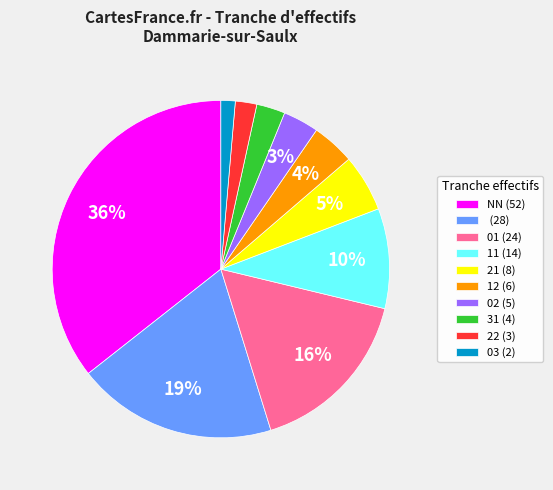

Do 11 (14) and 12 (6) together represent more than half of the pie?

No